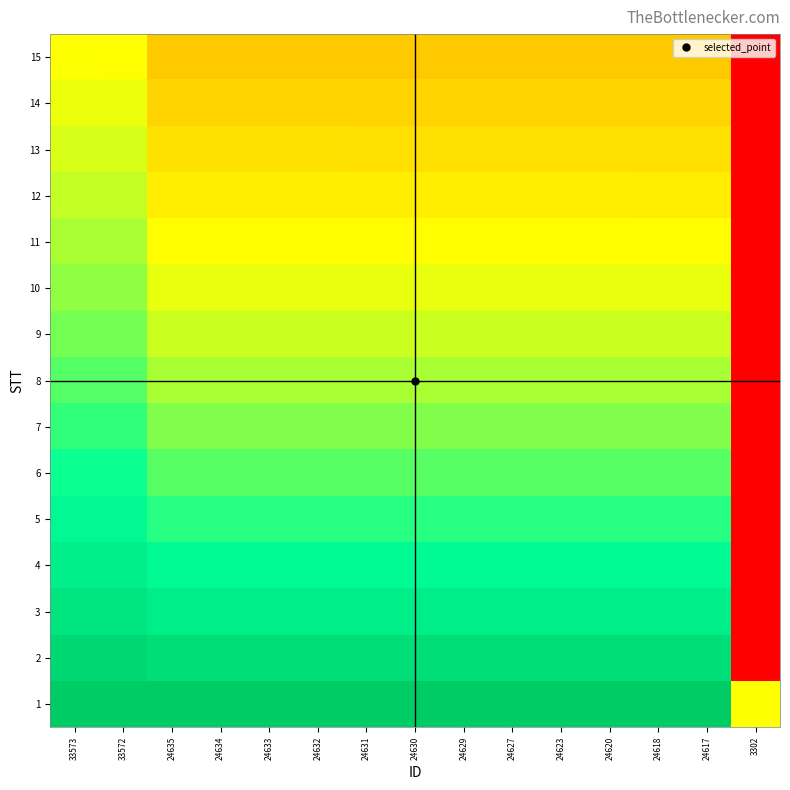

Reading left to right, what are all the values shown in this chart?

1: 33573=1.0	33572=1.0	24635=1.0	24634=1.0	24633=1.0	24632=1.0	24631=1.0	24630=1.0	24629=1.0	24627=1.0	24623=1.0	24620=1.0	24618=1.0	24617=1.0	3302=0.5
2: 33573=0.9	33572=0.9	24635=0.9	24634=0.9	24633=0.9	24632=0.9	24631=0.9	24630=0.9	24629=0.9	24627=0.9	24623=0.9	24620=0.9	24618=0.9	24617=0.9	3302=0.0
3: 33573=0.9	33572=0.9	24635=0.8	24634=0.8	24633=0.8	24632=0.8	24631=0.8	24630=0.8	24629=0.8	24627=0.8	24623=0.8	24620=0.8	24618=0.8	24617=0.8	3302=0.0
4: 33573=0.8	33572=0.8	24635=0.8	24634=0.8	24633=0.8	24632=0.8	24631=0.8	24630=0.8	24629=0.8	24627=0.8	24623=0.8	24620=0.8	24618=0.8	24617=0.8	3302=0.0
5: 33573=0.8	33572=0.8	24635=0.7	24634=0.7	24633=0.7	24632=0.7	24631=0.7	24630=0.7	24629=0.7	24627=0.7	24623=0.7	24620=0.7	24618=0.7	24617=0.7	3302=0.0
6: 33573=0.7	33572=0.7	24635=0.7	24634=0.7	24633=0.7	24632=0.7	24631=0.7	24630=0.7	24629=0.7	24627=0.7	24623=0.7	24620=0.7	24618=0.7	24617=0.7	3302=0.0
7: 33573=0.7	33572=0.7	24635=0.6	24634=0.6	24633=0.6	24632=0.6	24631=0.6	24630=0.6	24629=0.6	24627=0.6	24623=0.6	24620=0.6	24618=0.6	24617=0.6	3302=0.0
8: 33573=0.7	33572=0.7	24635=0.6	24634=0.6	24633=0.6	24632=0.6	24631=0.6	24630=0.6	24629=0.6	24627=0.6	24623=0.6	24620=0.6	24618=0.6	24617=0.6	3302=0.0
9: 33573=0.6	33572=0.6	24635=0.6	24634=0.6	24633=0.6	24632=0.6	24631=0.6	24630=0.6	24629=0.6	24627=0.6	24623=0.6	24620=0.6	24618=0.6	24617=0.6	3302=0.0
10: 33573=0.6	33572=0.6	24635=0.5	24634=0.5	24633=0.5	24632=0.5	24631=0.5	24630=0.5	24629=0.5	24627=0.5	24623=0.5	24620=0.5	24618=0.5	24617=0.5	3302=0.0
11: 33573=0.6	33572=0.6	24635=0.5	24634=0.5	24633=0.5	24632=0.5	24631=0.5	24630=0.5	24629=0.5	24627=0.5	24623=0.5	24620=0.5	24618=0.5	24617=0.5	3302=0.0
12: 33573=0.6	33572=0.6	24635=0.5	24634=0.5	24633=0.5	24632=0.5	24631=0.5	24630=0.5	24629=0.5	24627=0.5	24623=0.5	24620=0.5	24618=0.5	24617=0.5	3302=0.0
13: 33573=0.5	33572=0.5	24635=0.5	24634=0.5	24633=0.5	24632=0.5	24631=0.5	24630=0.5	24629=0.5	24627=0.5	24623=0.5	24620=0.5	24618=0.5	24617=0.5	3302=0.0
14: 33573=0.5	33572=0.5	24635=0.4	24634=0.4	24633=0.4	24632=0.4	24631=0.4	24630=0.4	24629=0.4	24627=0.4	24623=0.4	24620=0.4	24618=0.4	24617=0.4	3302=0.0
15: 33573=0.5	33572=0.5	24635=0.4	24634=0.4	24633=0.4	24632=0.4	24631=0.4	24630=0.4	24629=0.4	24627=0.4	24623=0.4	24620=0.4	24618=0.4	24617=0.4	3302=0.0